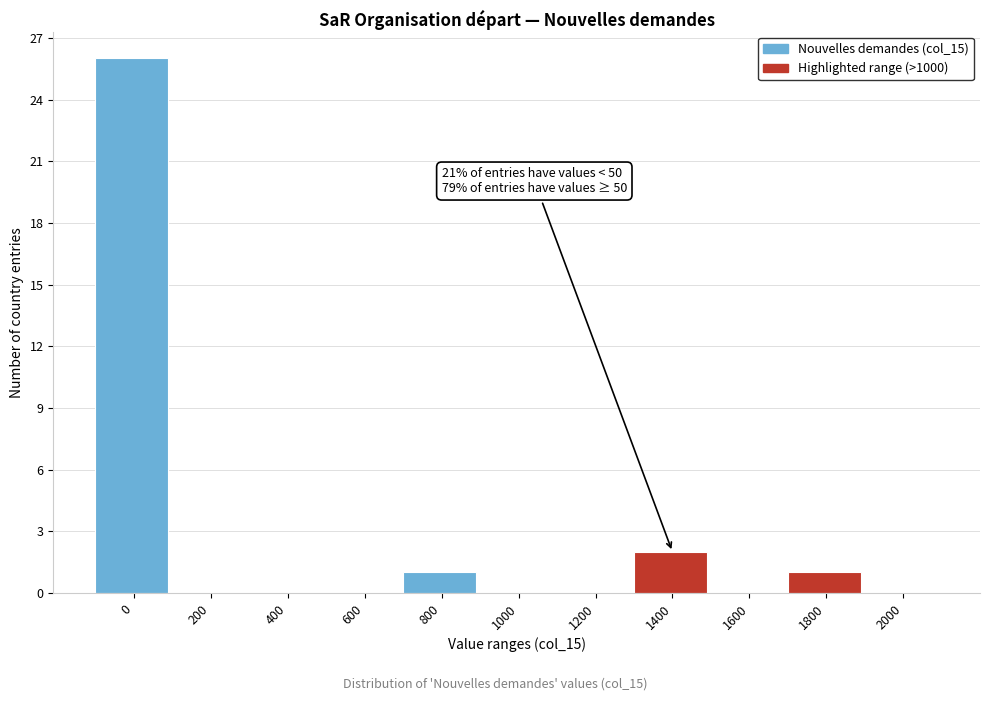

Reading left to right, list all the values displayed in this chart.

0=26	200=0	400=0	600=0	800=1	1000=0	1200=0	1400=2	1600=0	1800=1	2000=0